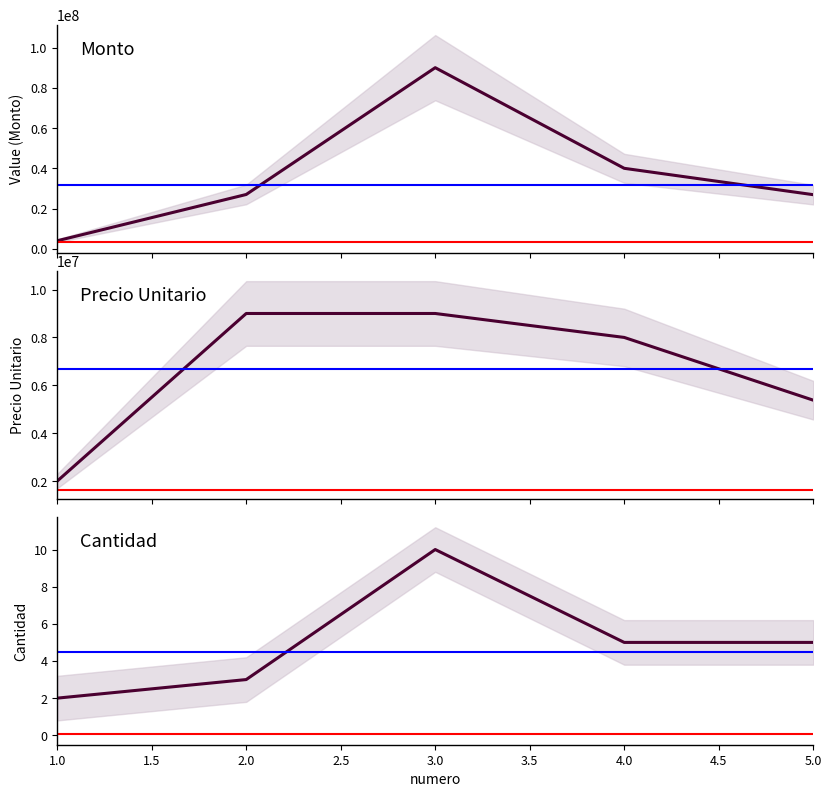

Between 2 and 5, which series saw the biggest shift?

precio_unitario